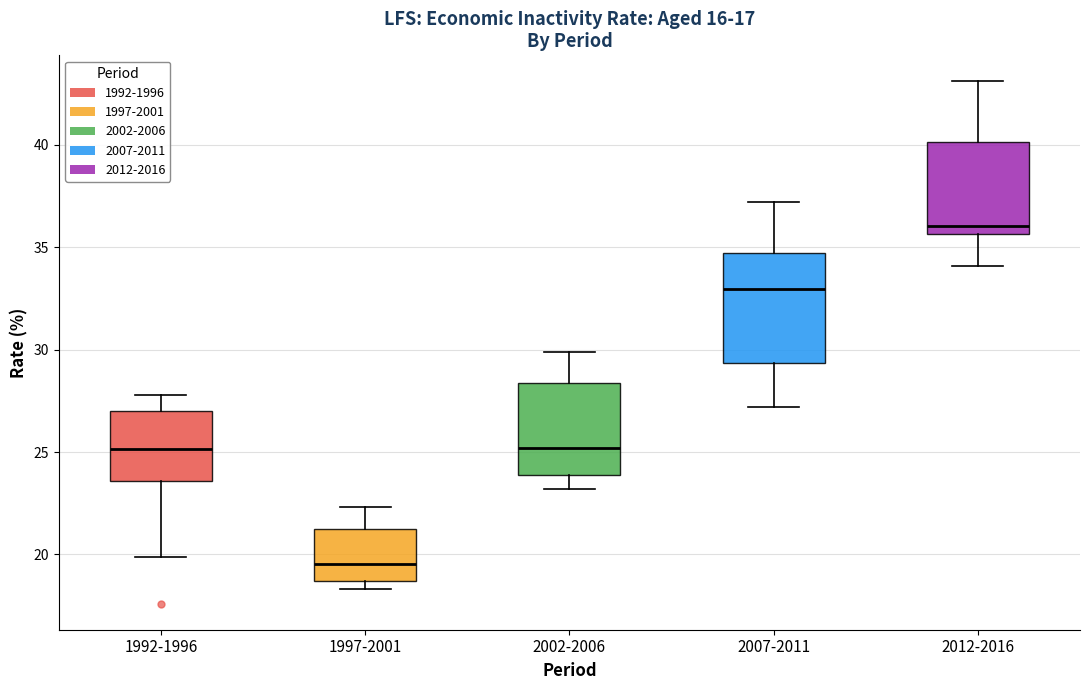

Reading left to right, read every box against the y-axis: the position of its median line, the range the box covers, and the ends of its whiskers. The values are not printed on the chart, so give them approximately, as read against the axis.

1992-1996: median 25.0, box 23.5 to 27.0, whiskers 20.0 to 28.0
1997-2001: median 19.5, box 18.5 to 21.0, whiskers 18.5 (just below the box's lower edge) to 22.5
2002-2006: median 25.0, box 24.0 to 28.5, whiskers 23.0 to 30.0
2007-2011: median 33.0, box 29.5 to 34.5, whiskers 27.0 to 37.0
2012-2016: median 36.0, box 35.5 to 40.0, whiskers 34.0 to 43.0